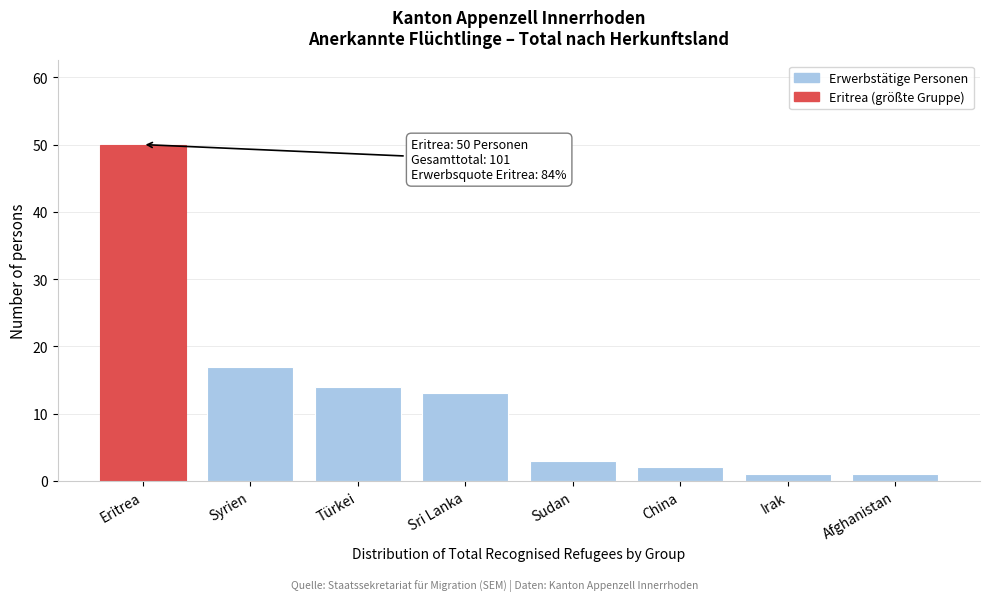

Reading right to left, extract all data points from this chart.

1	1	2	3	13	14	17	50